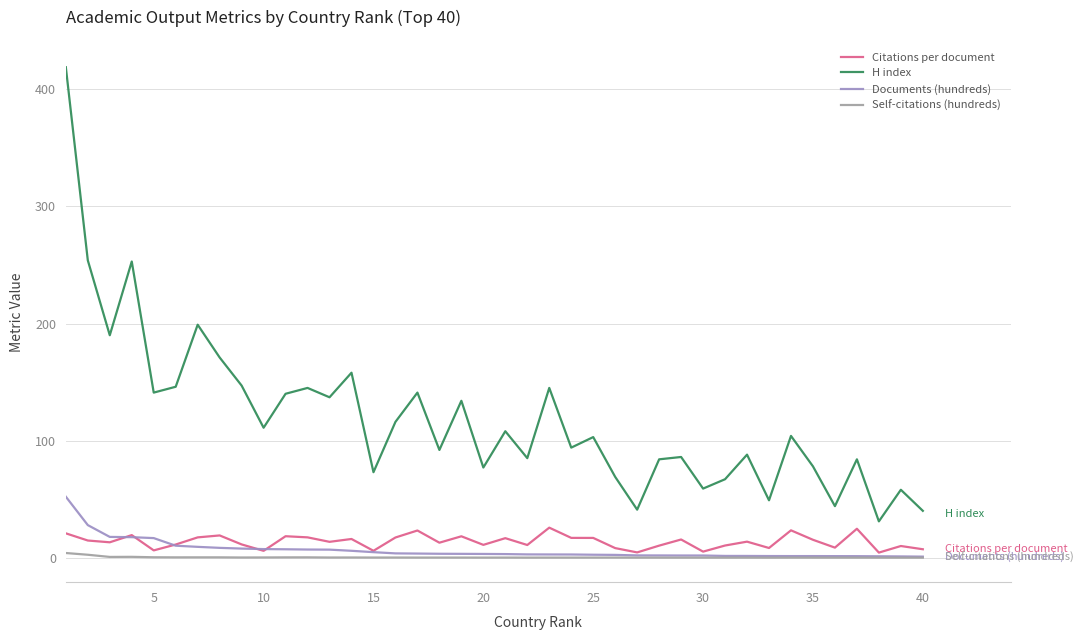

How many interior local valleys does the H index series have?

14